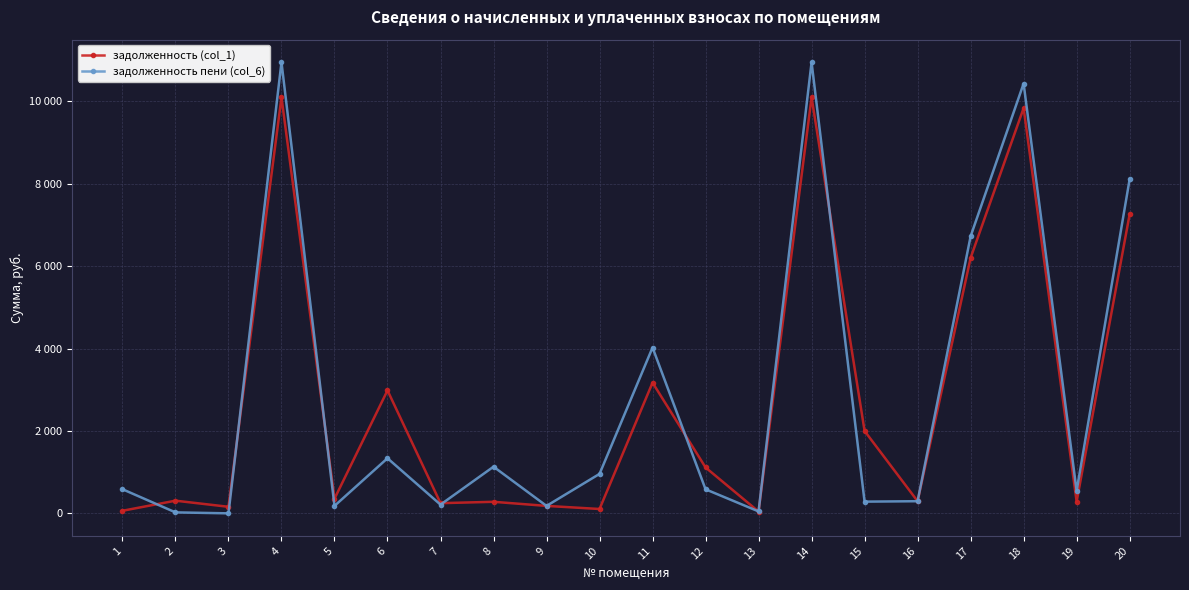

Which has a higher value, 20 or 2?

20